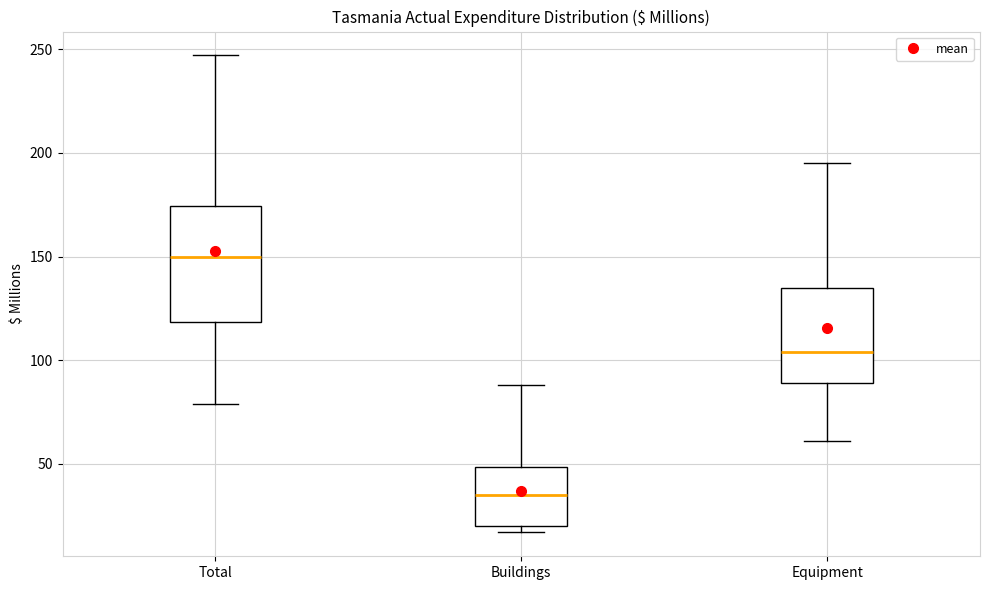

Where is the lower edge of the box for Equipment on the y-axis? The values are not printed on the chart, so give them approximately, as read against the axis.

90